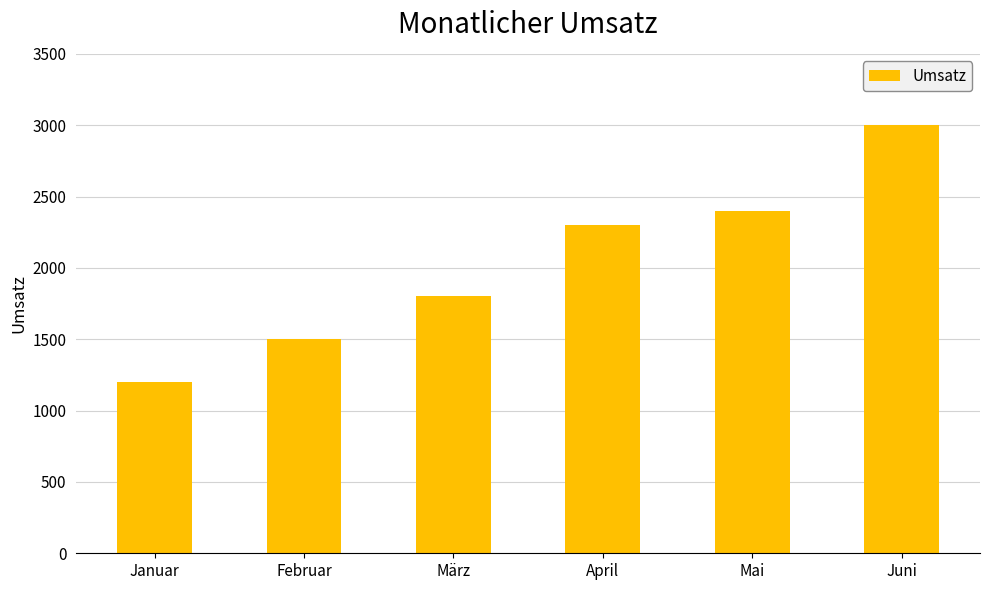

What is the smallest value displayed?

1200